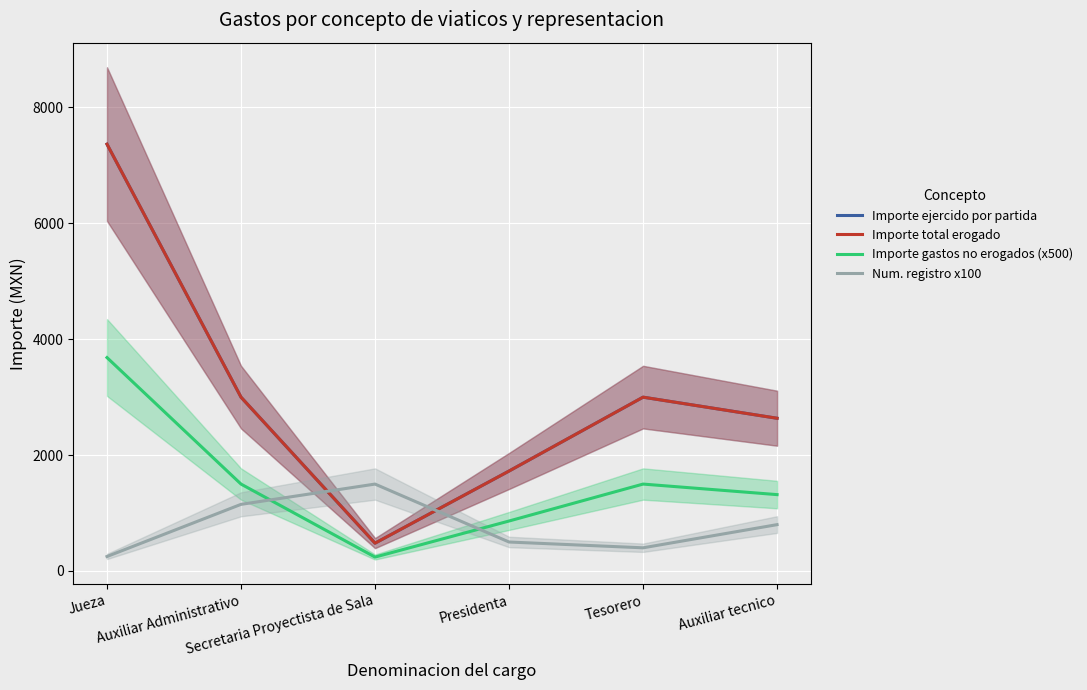

Which series ends up on top after the final intersection of Num. registro x100 and Importe total erogado?

Importe total erogado